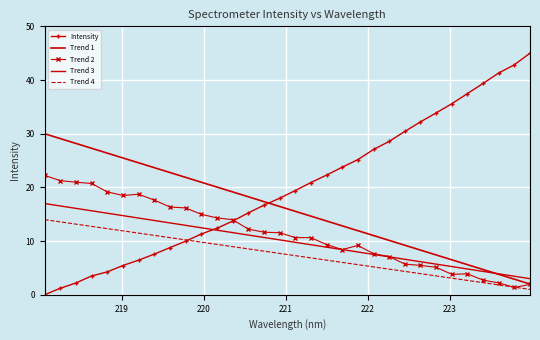

True or false: Intensity and Trend 1 intersect in this chart.

True